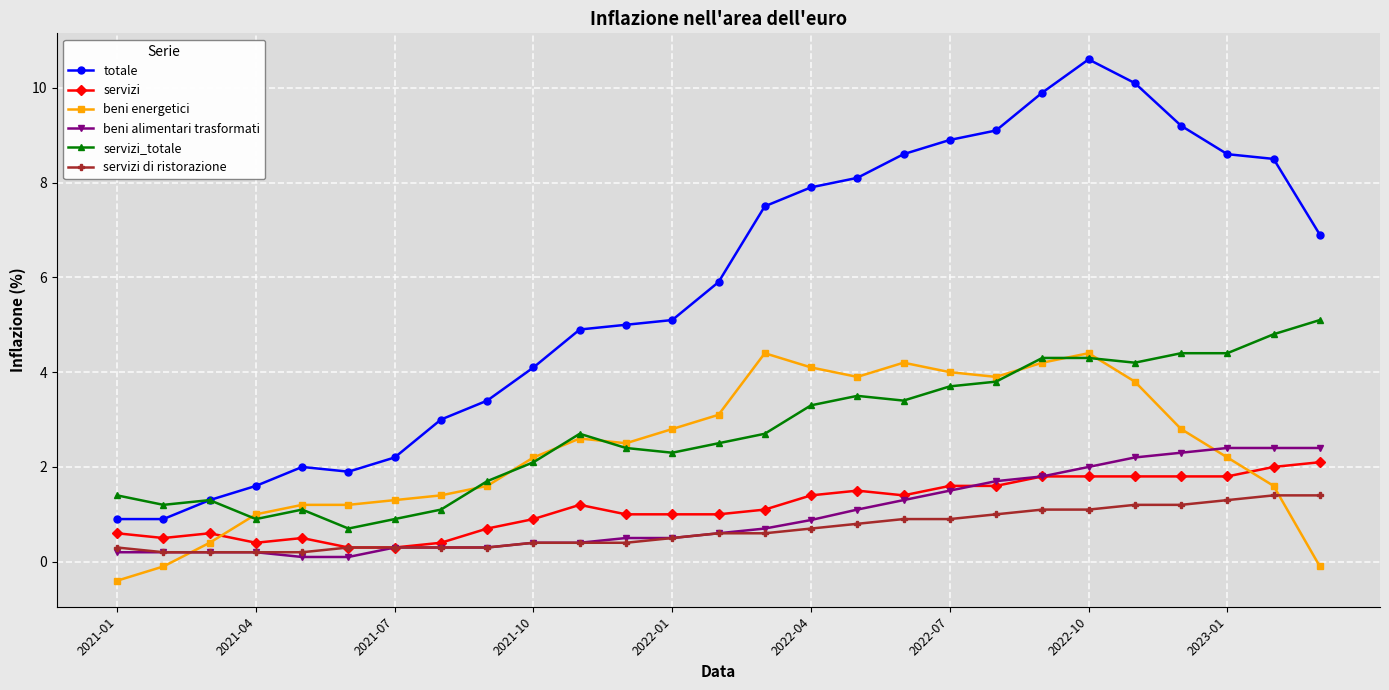

Reading left to right, transcribe all the data shown in this chart.

totale: 0.9	0.9	1.3	1.6	2.0	1.9	2.2	3.0	3.4	4.1	4.9	5.0	5.1	5.9	7.5	7.9	8.1	8.6	8.9	9.1	9.9	10.6	10.1	9.2	8.6	8.5	6.9
servizi: 0.6	0.5	0.6	0.4	0.5	0.3	0.3	0.4	0.7	0.9	1.2	1.0	1.0	1.0	1.1	1.4	1.5	1.4	1.6	1.6	1.8	1.8	1.8	1.8	1.8	2.0	2.1
beni energetici: -0.4	-0.1	0.4	1.0	1.2	1.2	1.3	1.4	1.6	2.2	2.6	2.5	2.8	3.1	4.4	4.1	3.9	4.2	4.0	3.9	4.2	4.4	3.8	2.8	2.2	1.6	-0.1
beni alimentari trasformati: 0.2	0.2	0.2	0.2	0.1	0.1	0.3	0.3	0.3	0.4	0.4	0.5	0.5	0.6	0.7	0.9	1.1	1.3	1.5	1.7	1.8	2.0	2.2	2.3	2.4	2.4	2.4
servizi_totale: 1.4	1.2	1.3	0.9	1.1	0.7	0.9	1.1	1.7	2.1	2.7	2.4	2.3	2.5	2.7	3.3	3.5	3.4	3.7	3.8	4.3	4.3	4.2	4.4	4.4	4.8	5.1
servizi di ristorazione: 0.3	0.2	0.2	0.2	0.2	0.3	0.3	0.3	0.3	0.4	0.4	0.4	0.5	0.6	0.6	0.7	0.8	0.9	0.9	1.0	1.1	1.1	1.2	1.2	1.3	1.4	1.4